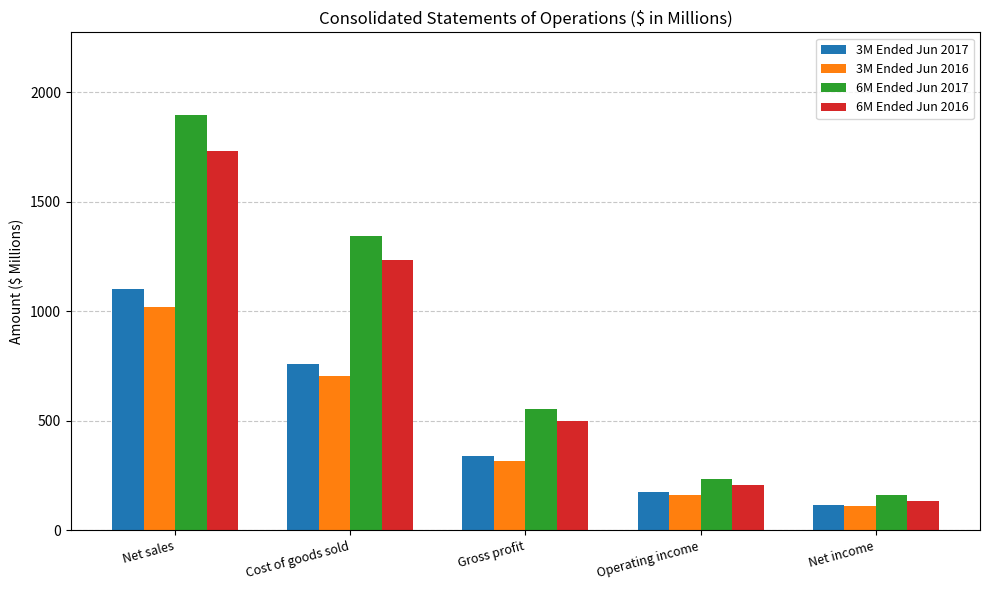

What is the label of the 2nd bar from the right?

Operating income